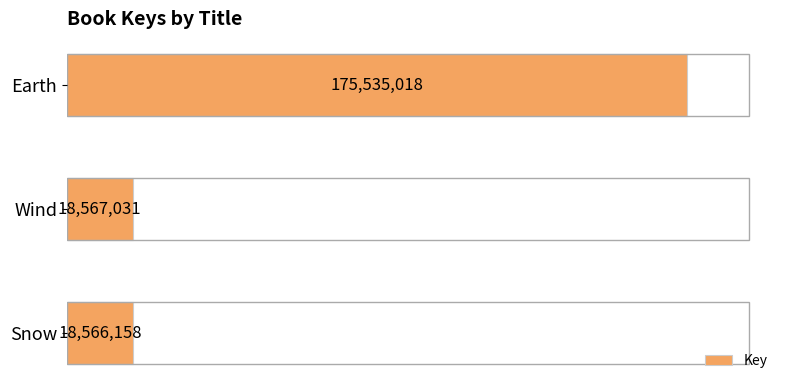

What is the greatest value displayed?

175535018